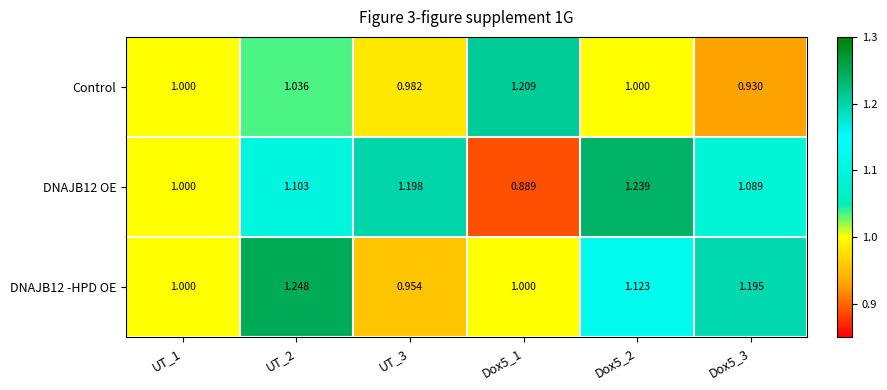

Is the value of DNAJB12 OE at UT_3 greater than the value of DNAJB12 -HPD OE at UT_2?

No